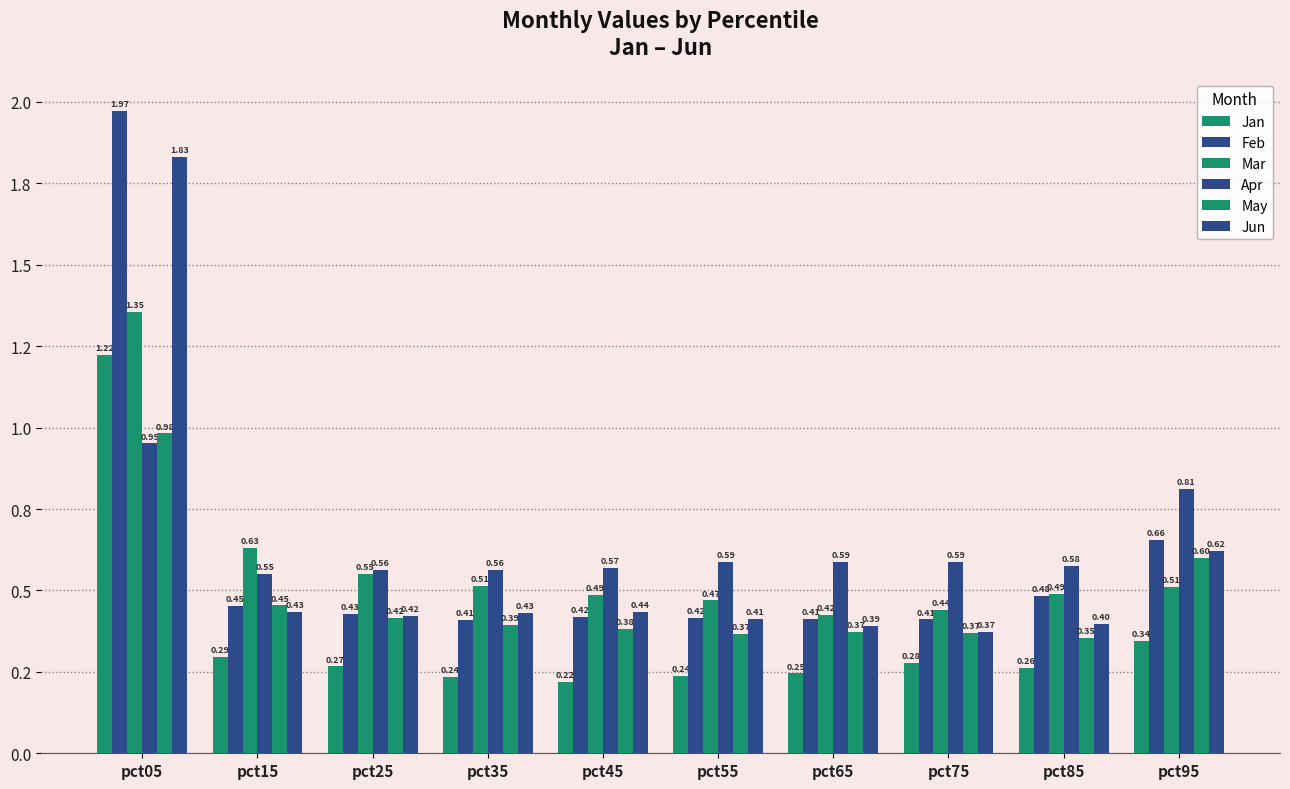

What value does the Jan series have at pct25?

0.3